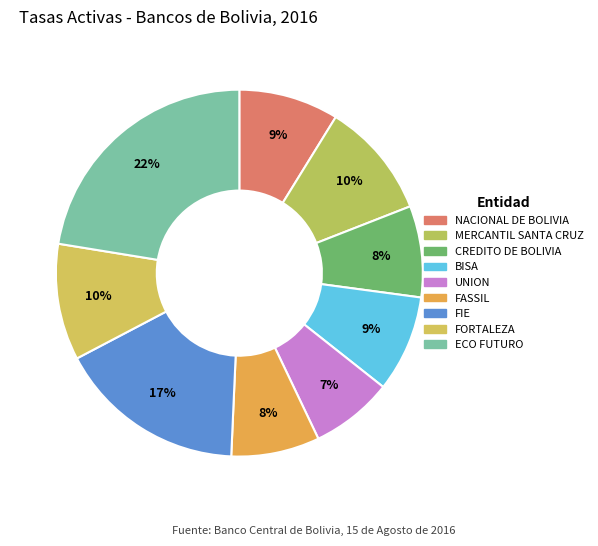

Is there a majority slice in this chart?

No